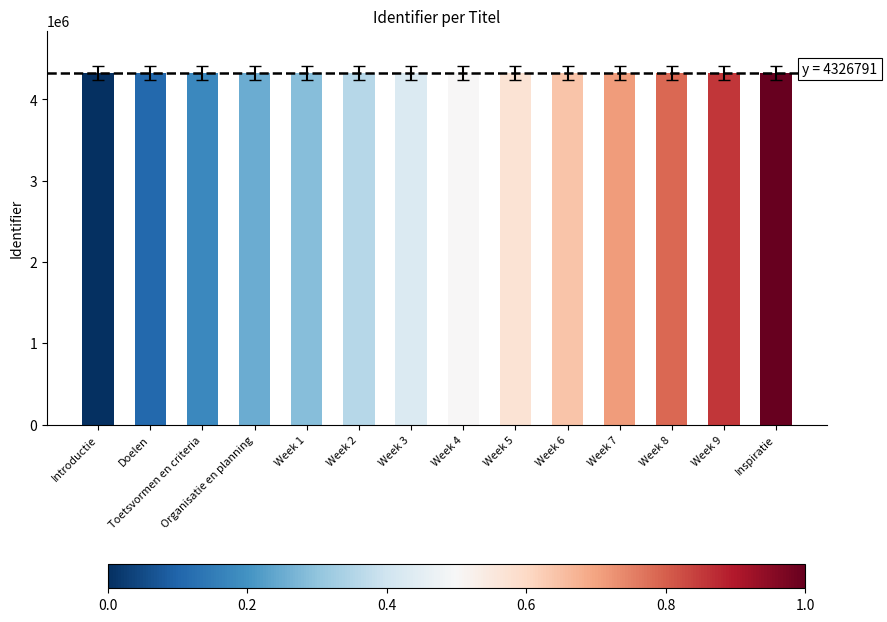

What is the sum of the values at Week 8 and Doelen?

8653581